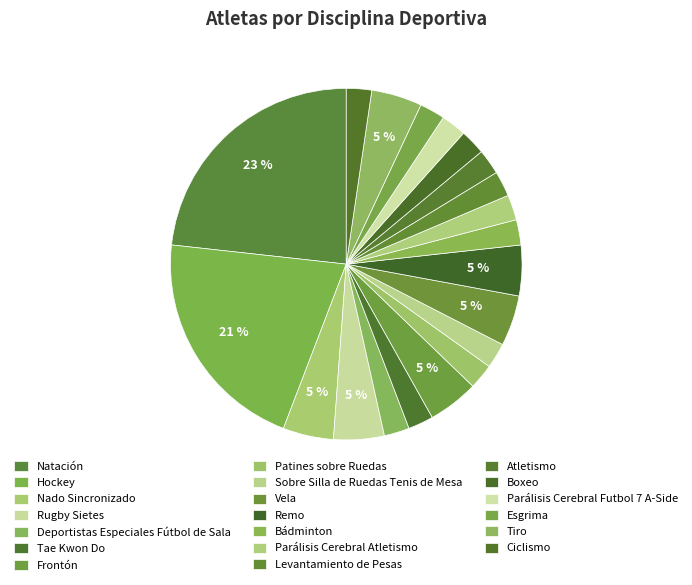

To the nearest percent, what is the difference between the Rugby Sietes and Boxeo slice percentages?

2%